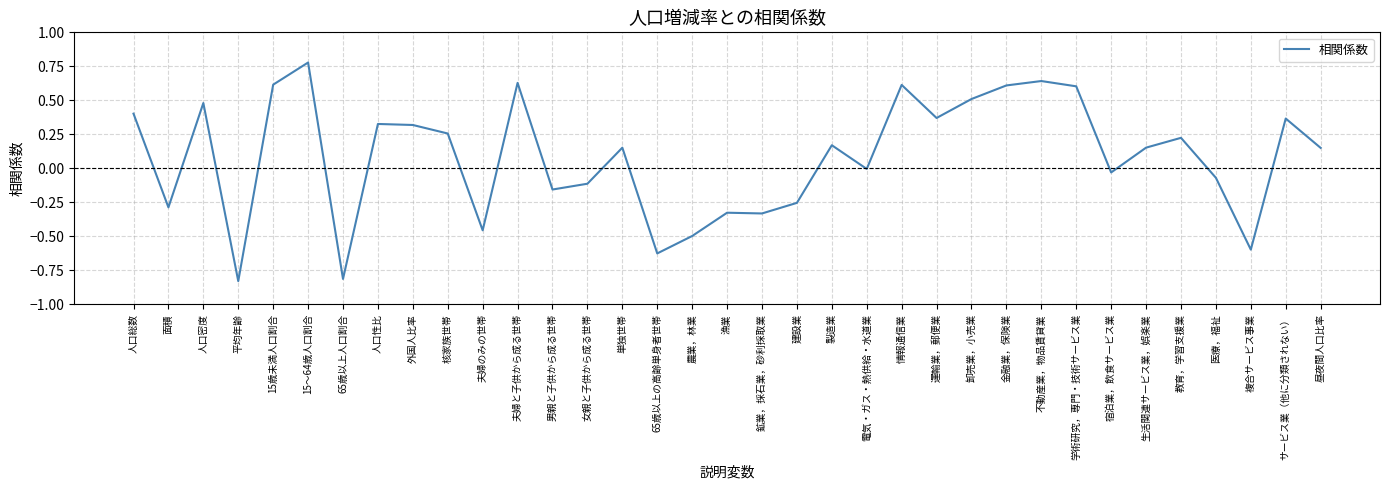

Where is the first local minimum?

面積